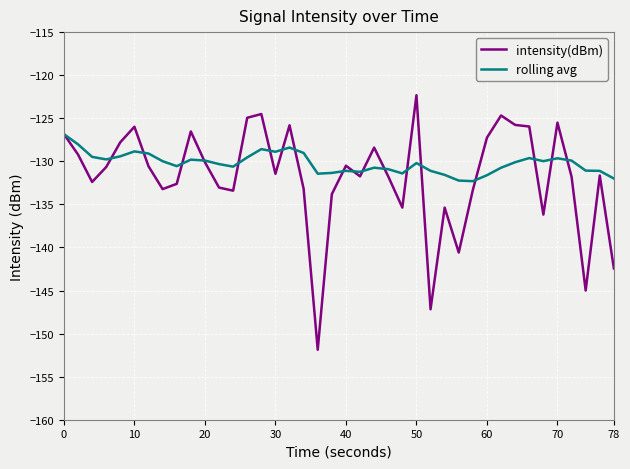

What is the average value of the rolling avg series?

-130.2